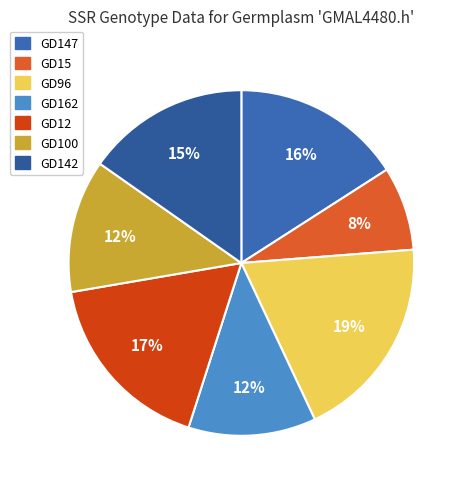

Is there a majority slice in this chart?

No